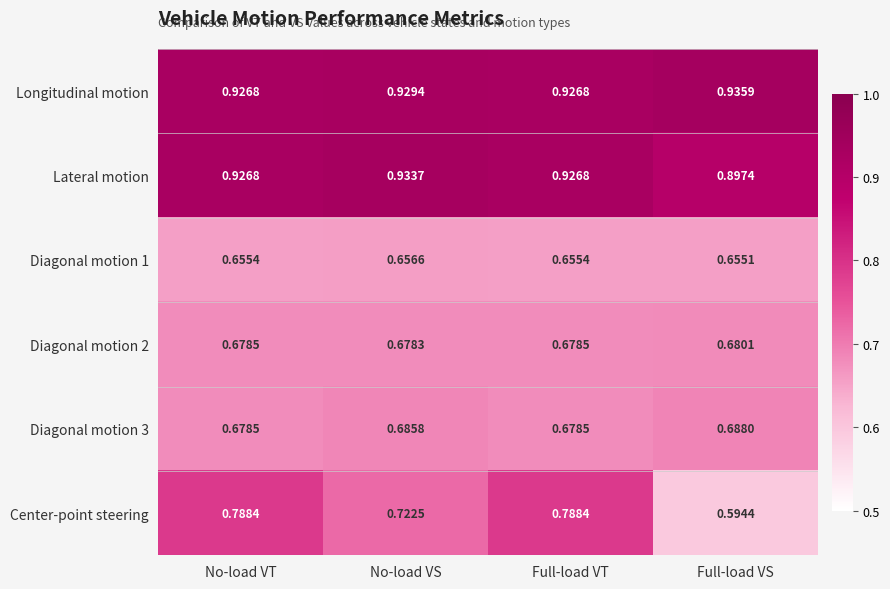

Is the value of Diagonal motion 1 at No-load VT greater than the value of Lateral motion at No-load VT?

No